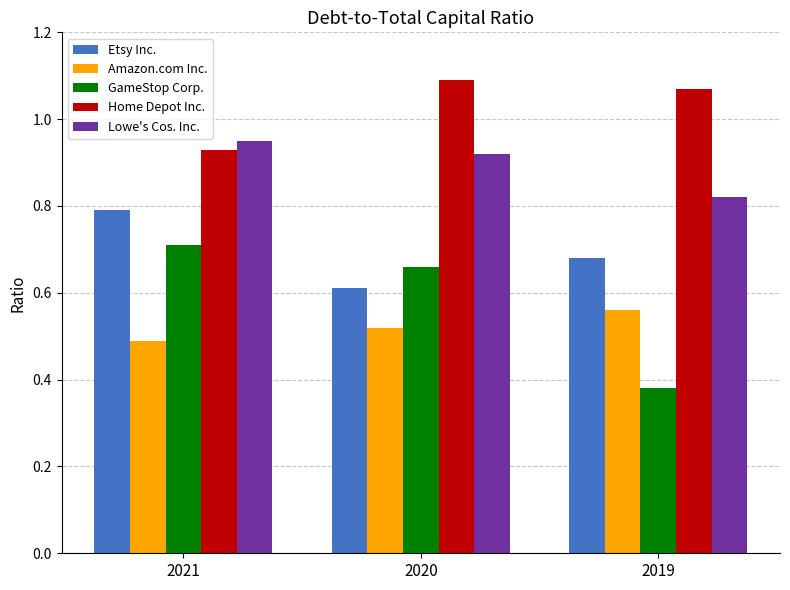

What is the sum of all Home Depot Inc. values?

3.1